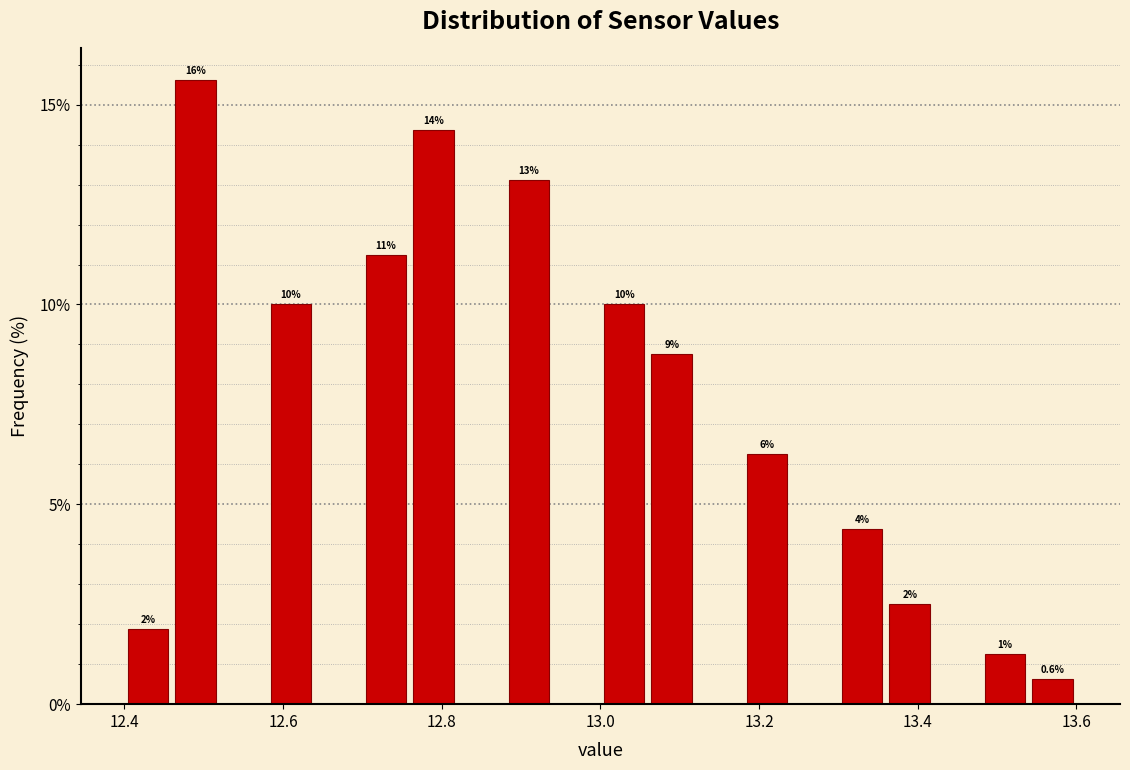

Read against the x-axis, roughly where is the centre of the tallest bar?

12.50